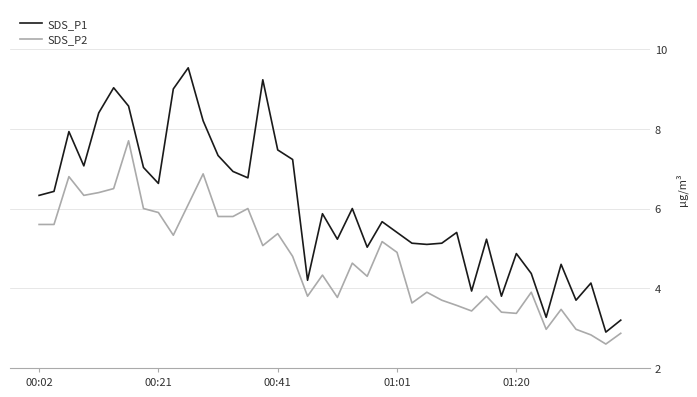

Does the chart display data point markers on the line(s)?

No